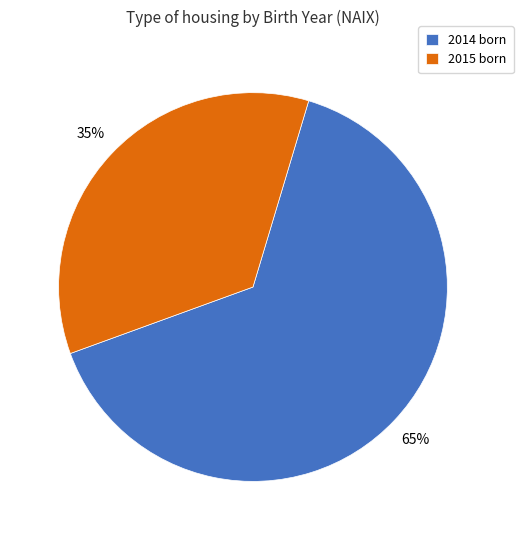

To the nearest percent, what percentage of the pie is 2014?

65%